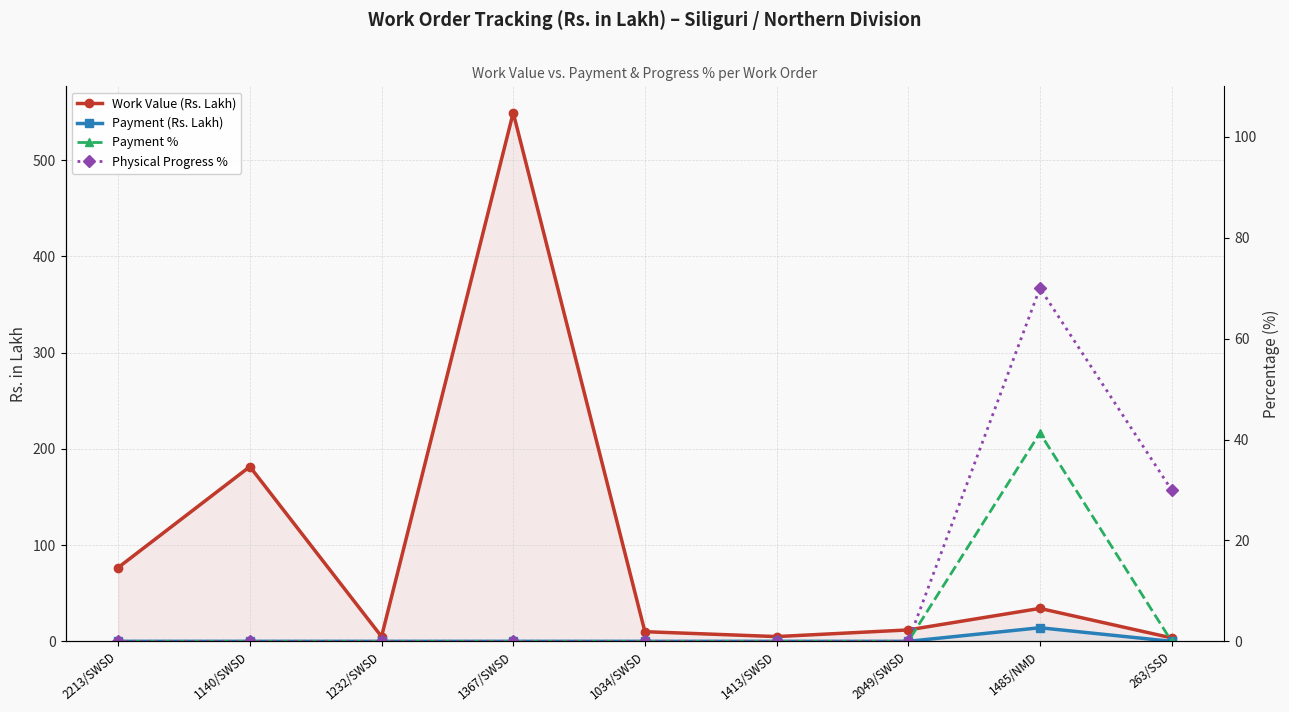

Which series has the largest range (max minus min)?

Work Value (Rs. Lakh)